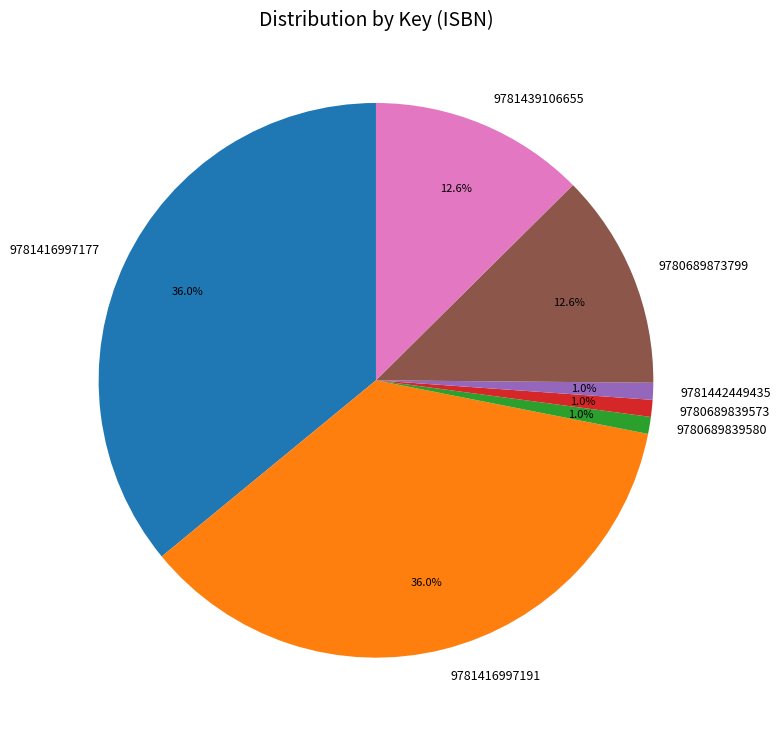

Combined, do 9780689839580 and 9781416997177 account for over 50%?

No